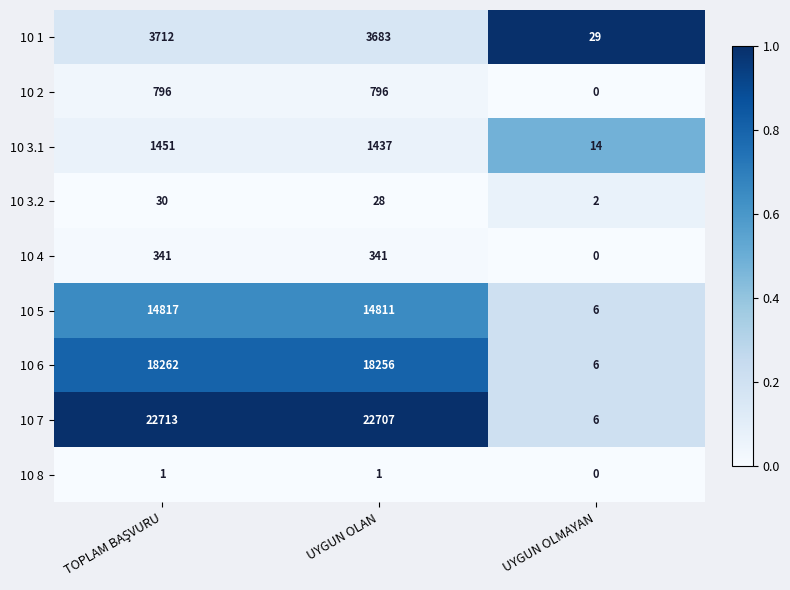

What is the sum of all 10 2 values?

1592